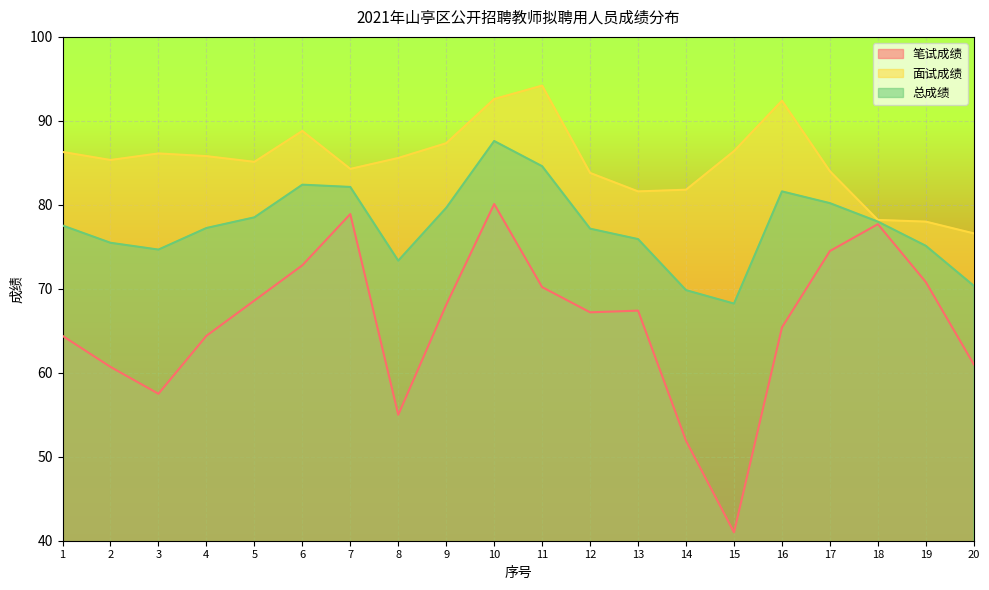

At which label is 笔试成绩 closest to 60?

2